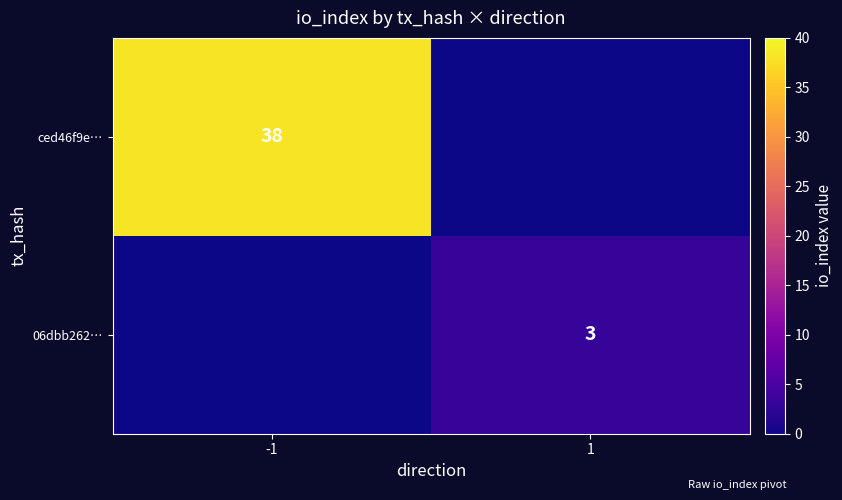

Is it true that 06dbb262… equals 3 at 1?

True